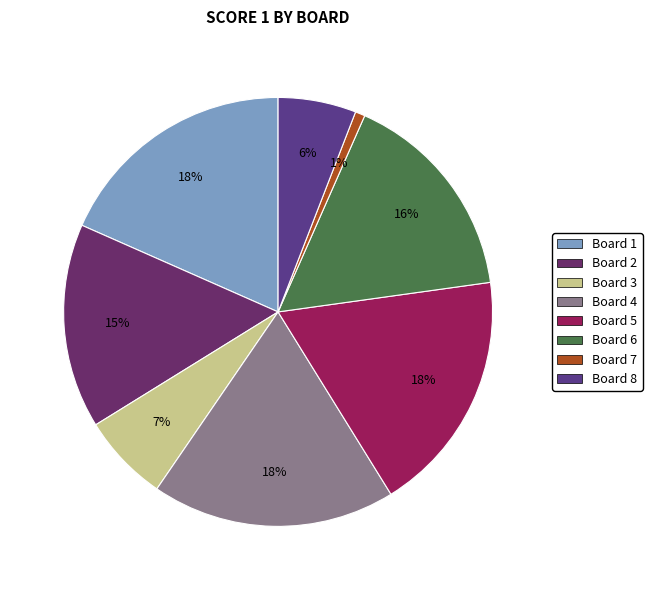

Which category has the biggest portion of the pie?

1